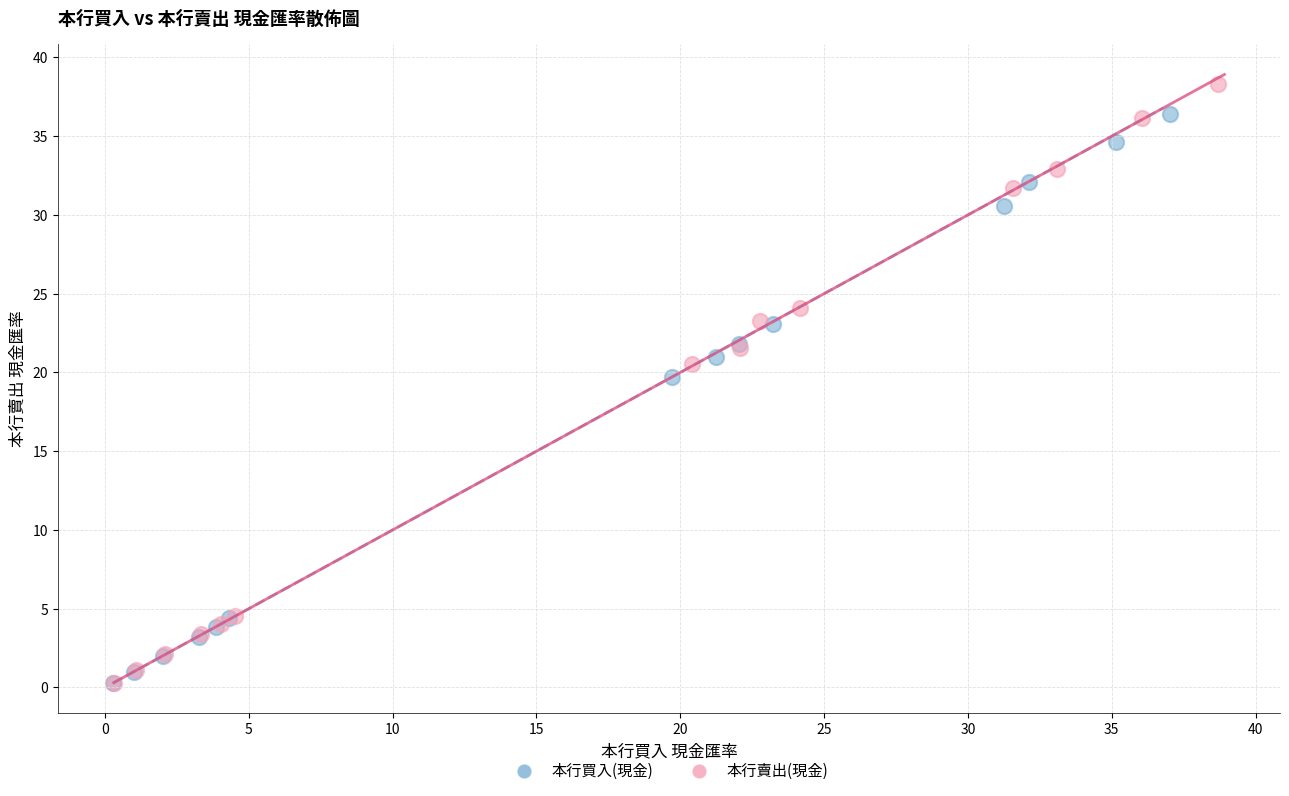

Which series contains the highest Y value?

本行賣出(現金)